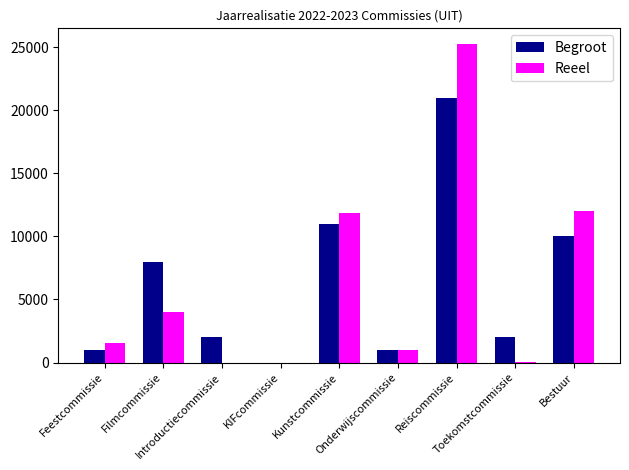

Which label corresponds to the largest value in the chart?

Reiscommissie